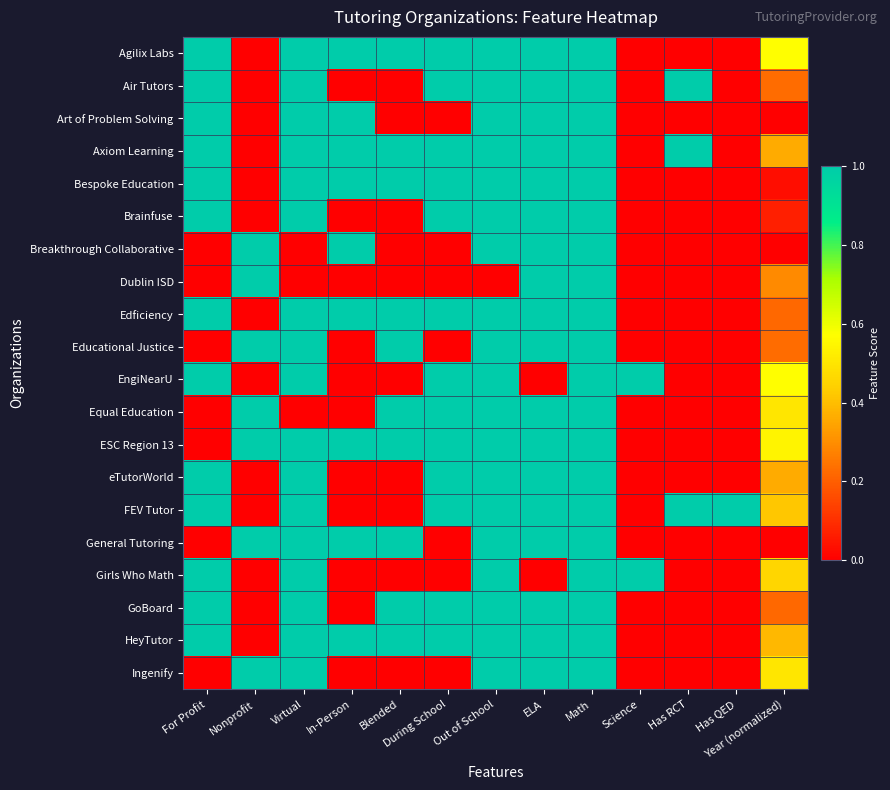

What is the maximum value shown in the chart?

1.0